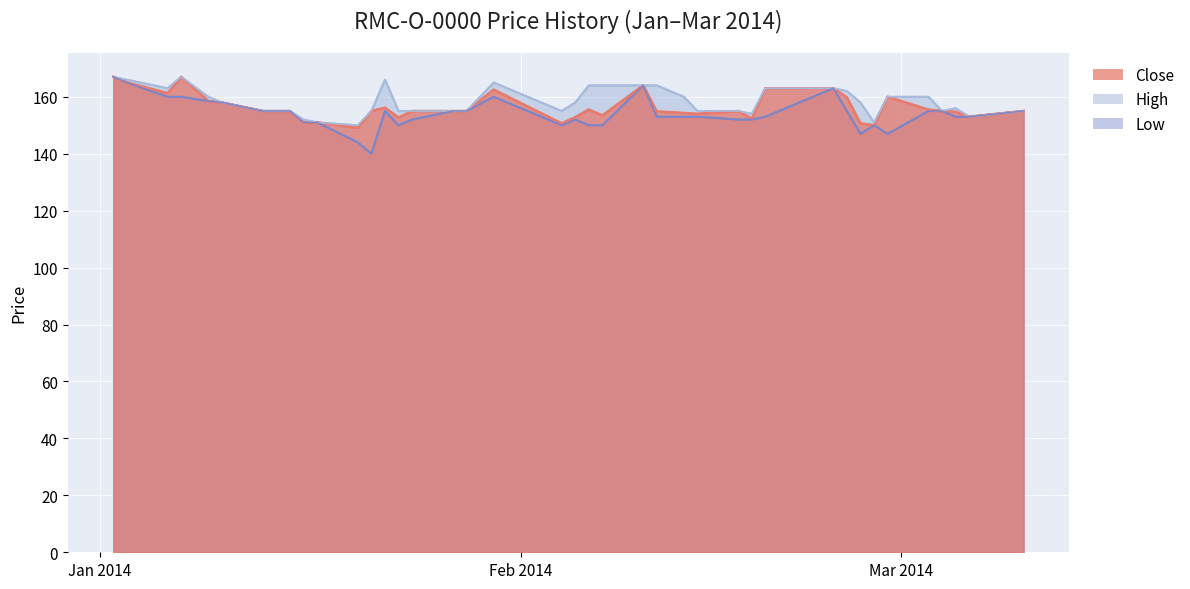

At which category does Low reach its first local valley?

2014-01-21